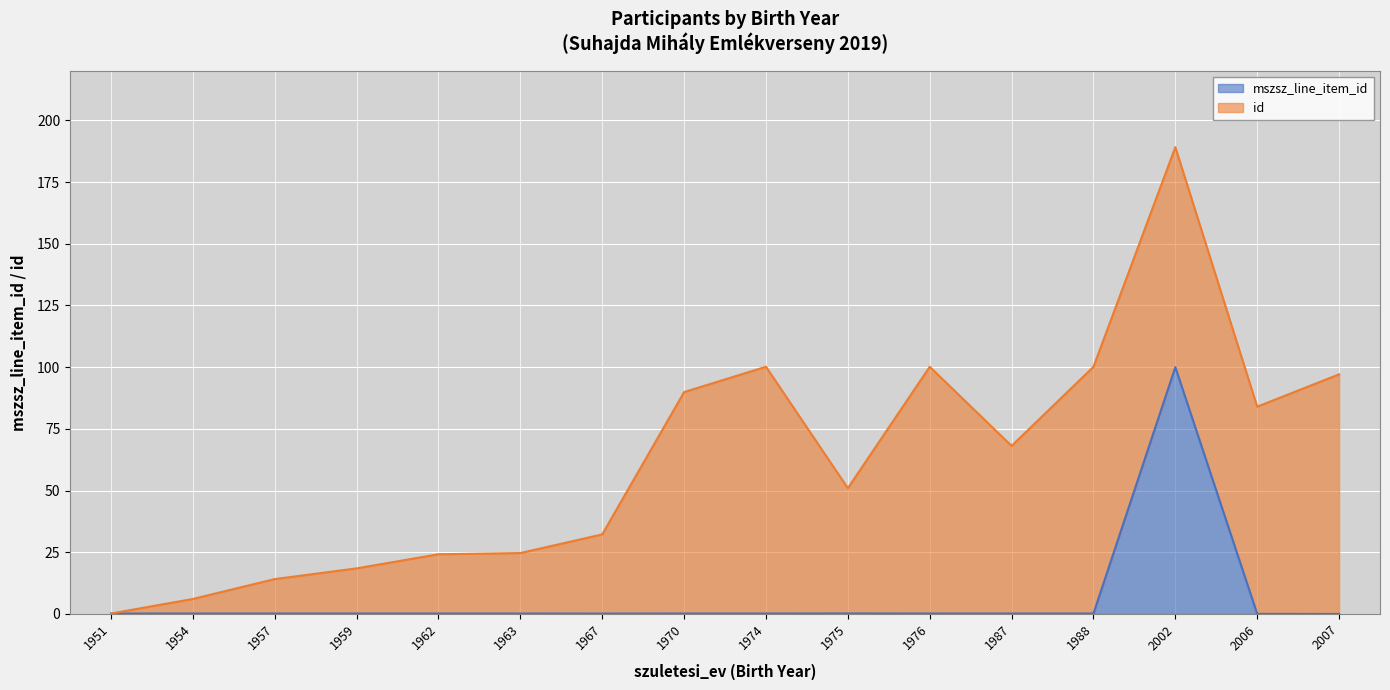

What is the average value?

6.4